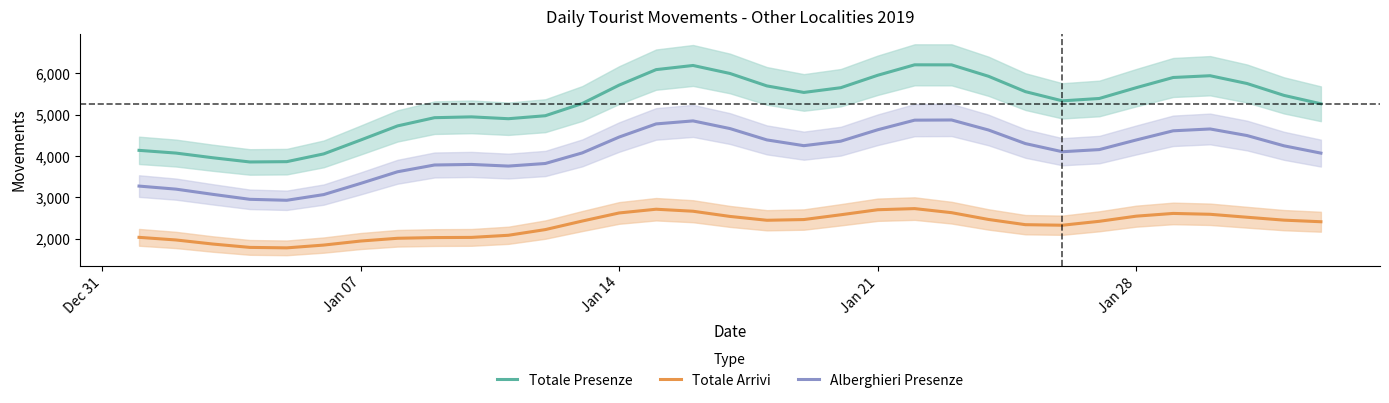

What is the highest value of the Alberghieri Presenze series?

4871.4